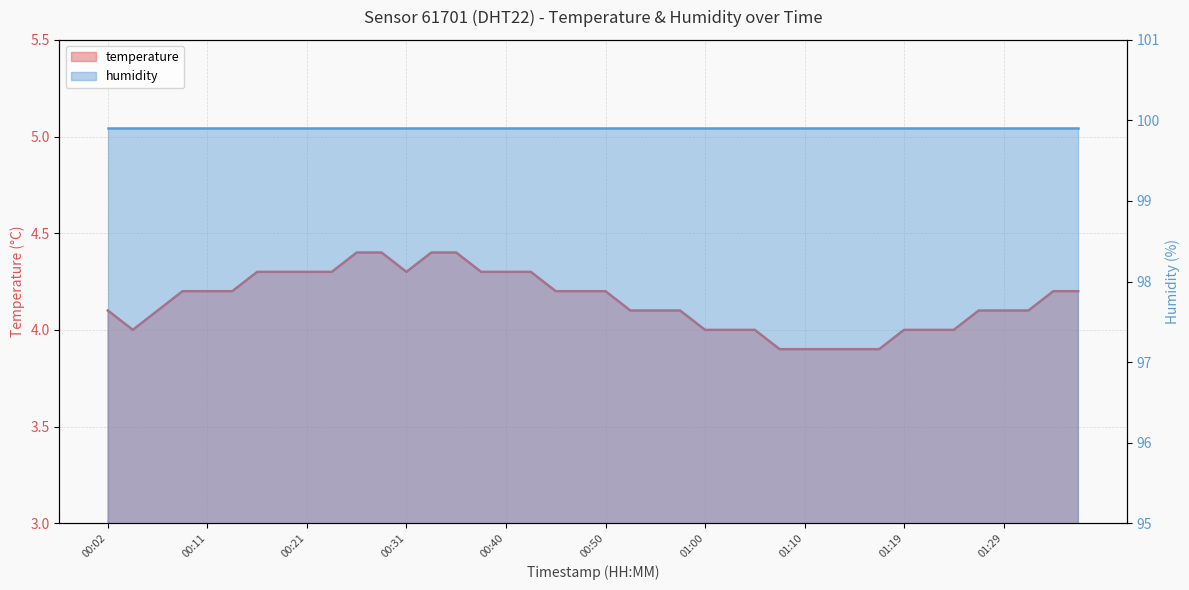

How many data points are above 4?

28